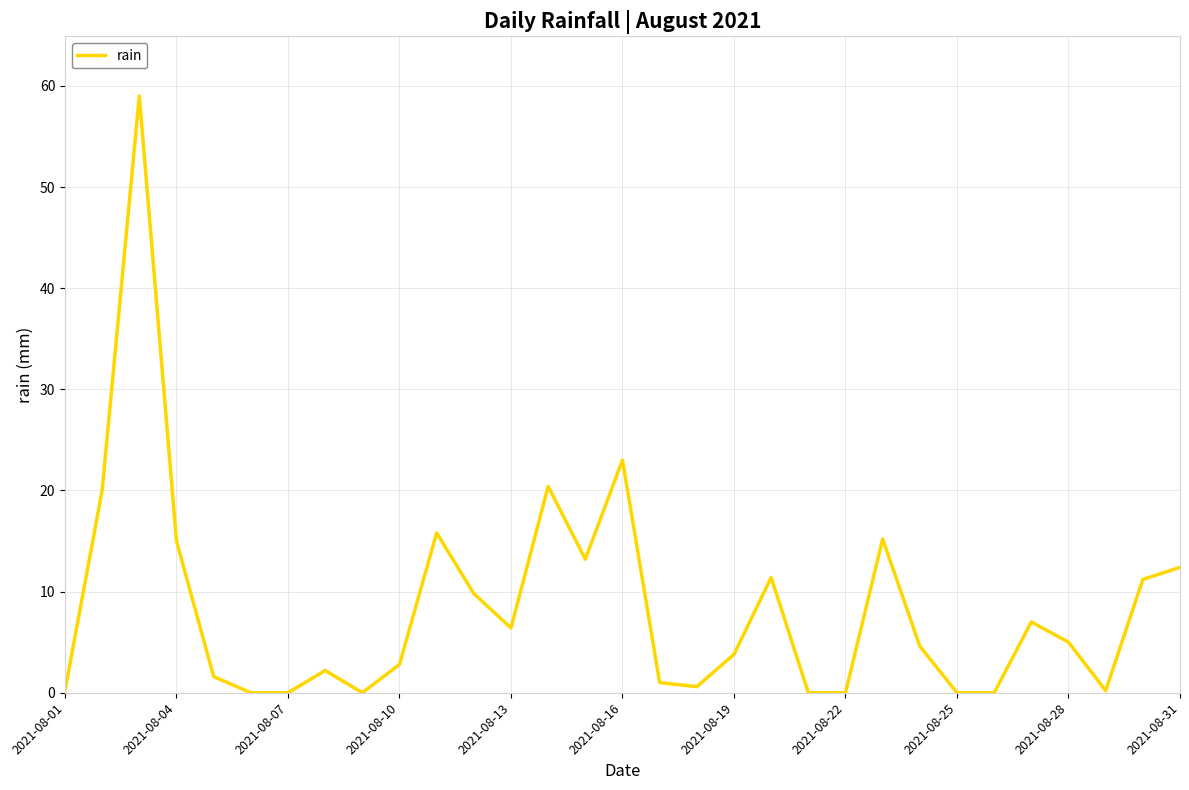

What is the average value?

8.4